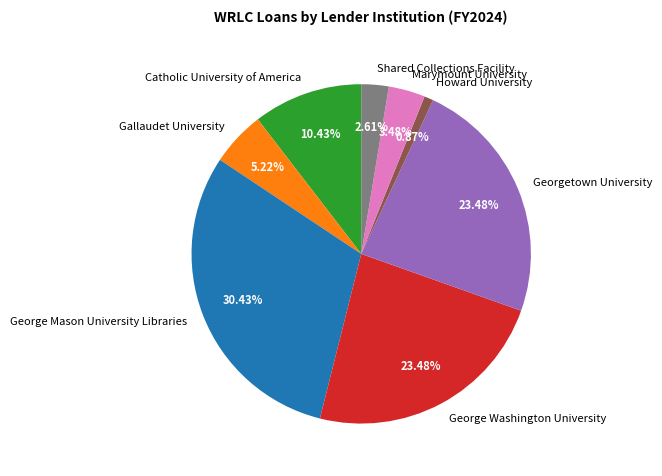

How many slices are in this pie chart?

8